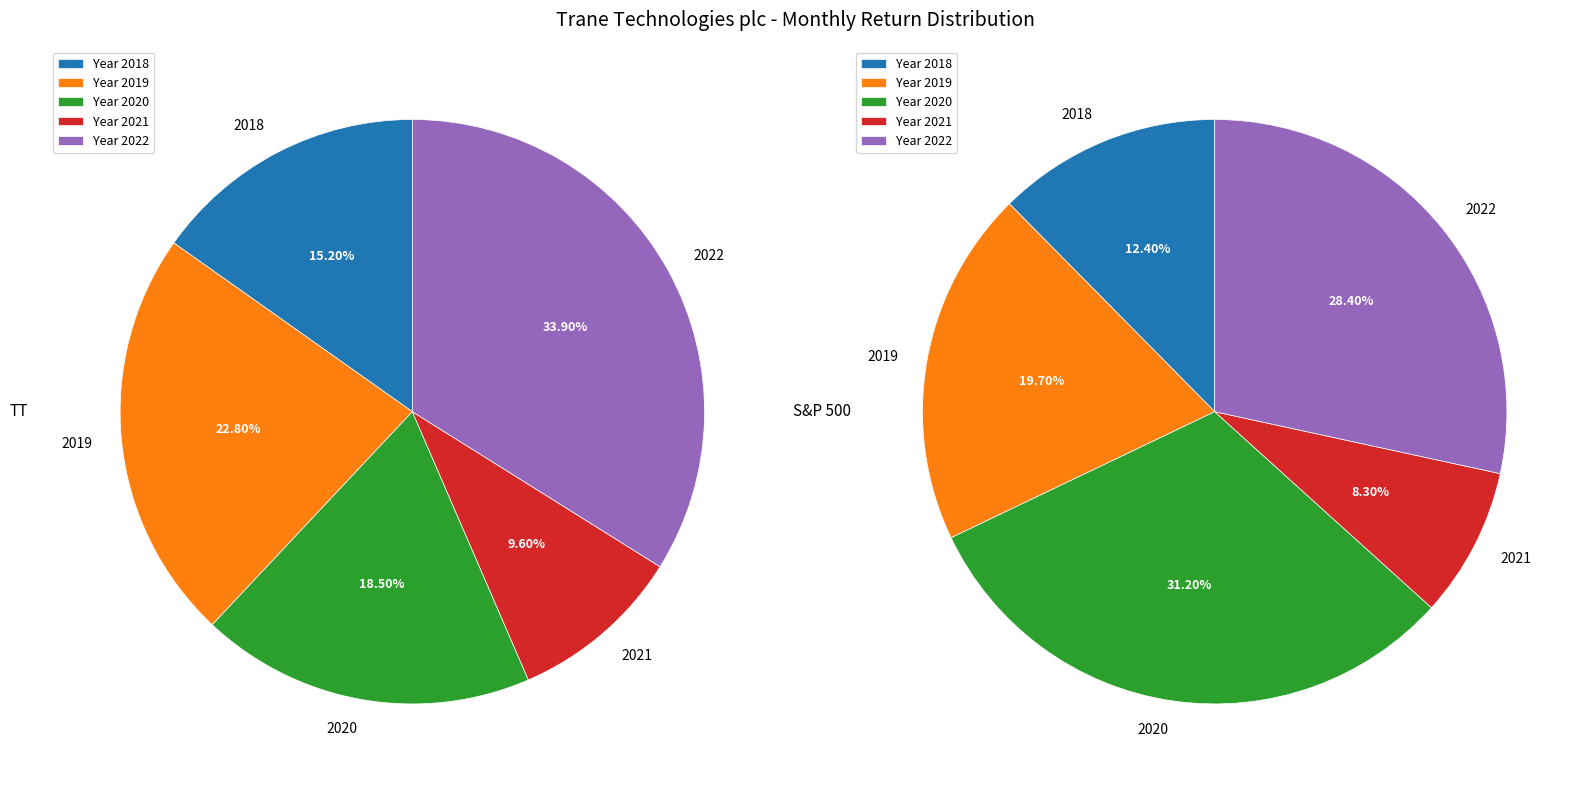

To the nearest percent, what is the combined percentage of 2022 and 2020?

60%